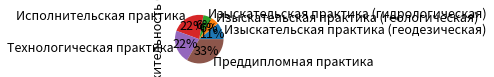

True or false: Преддипломная практика accounts for 20% of the total.

False